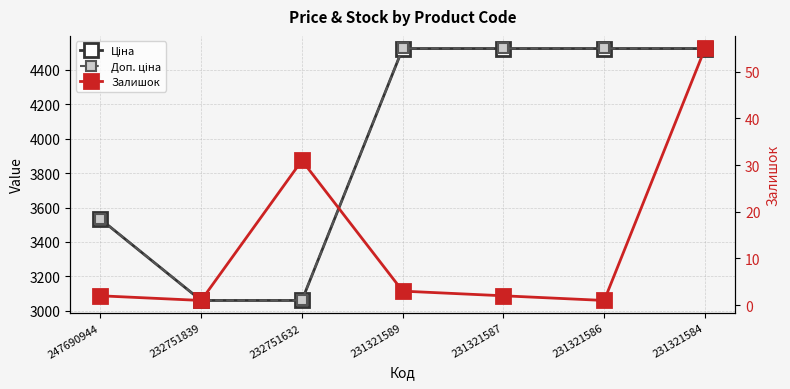

The Залишок series shows 1.6 at 231321586. True or false?

False